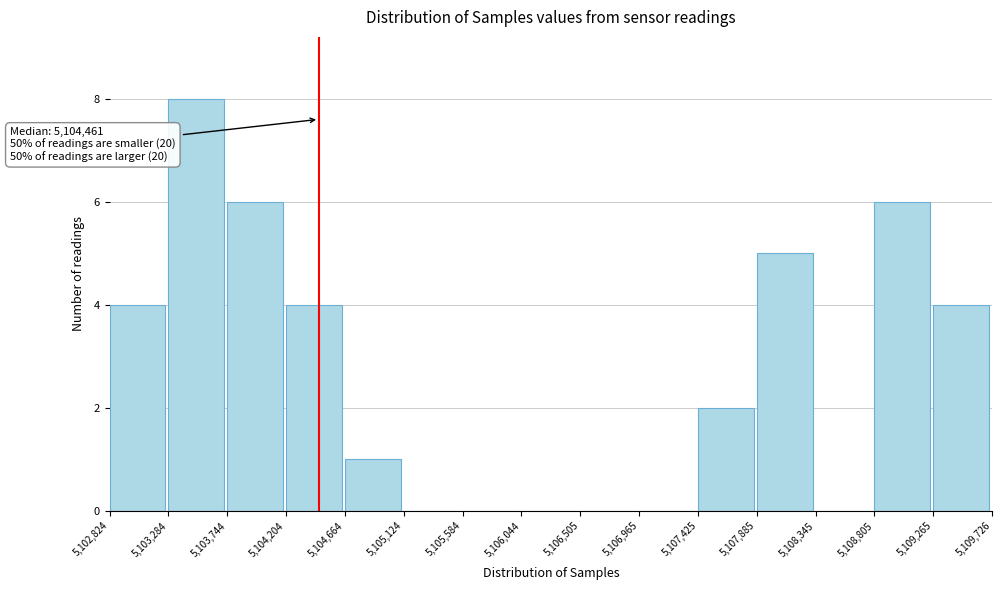

Over which range of the x-axis is the bar tallest?

5,103,284 to 5,103,744